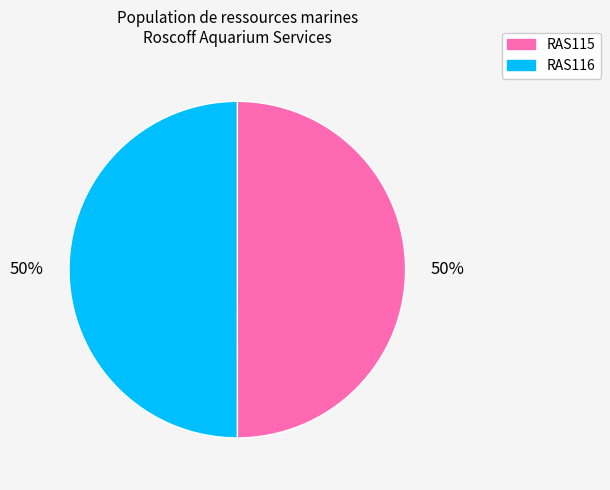

Is the sum of RAS115 and RAS116 greater than half?

Yes